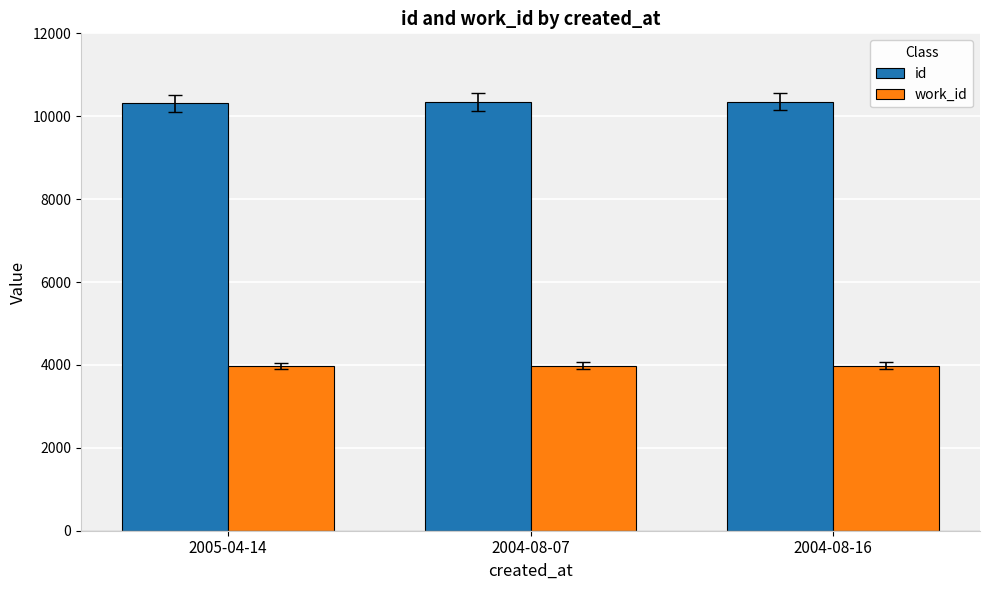

What is the approximate value of id at 2004-08-07?

10344